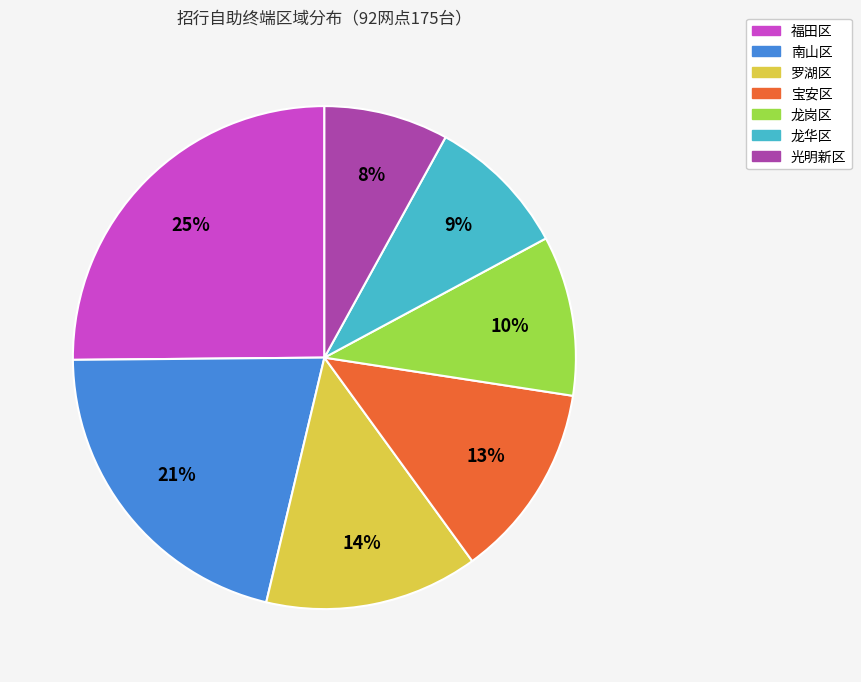

Is there a majority slice in this chart?

No